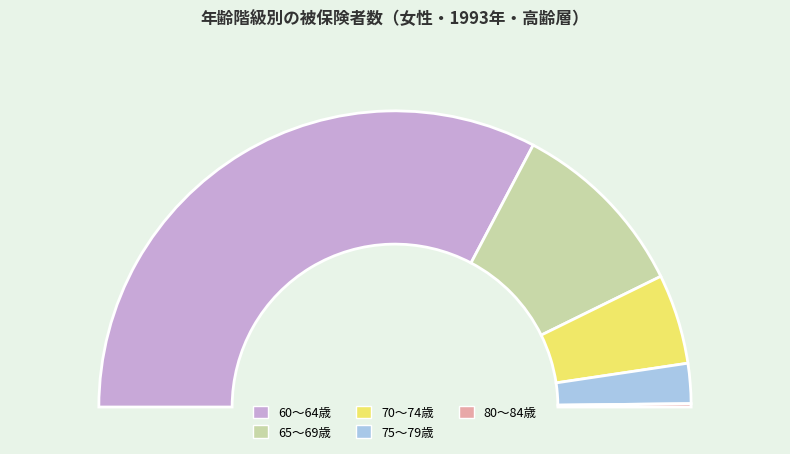

What is the smallest slice in the pie chart?

80～84歳